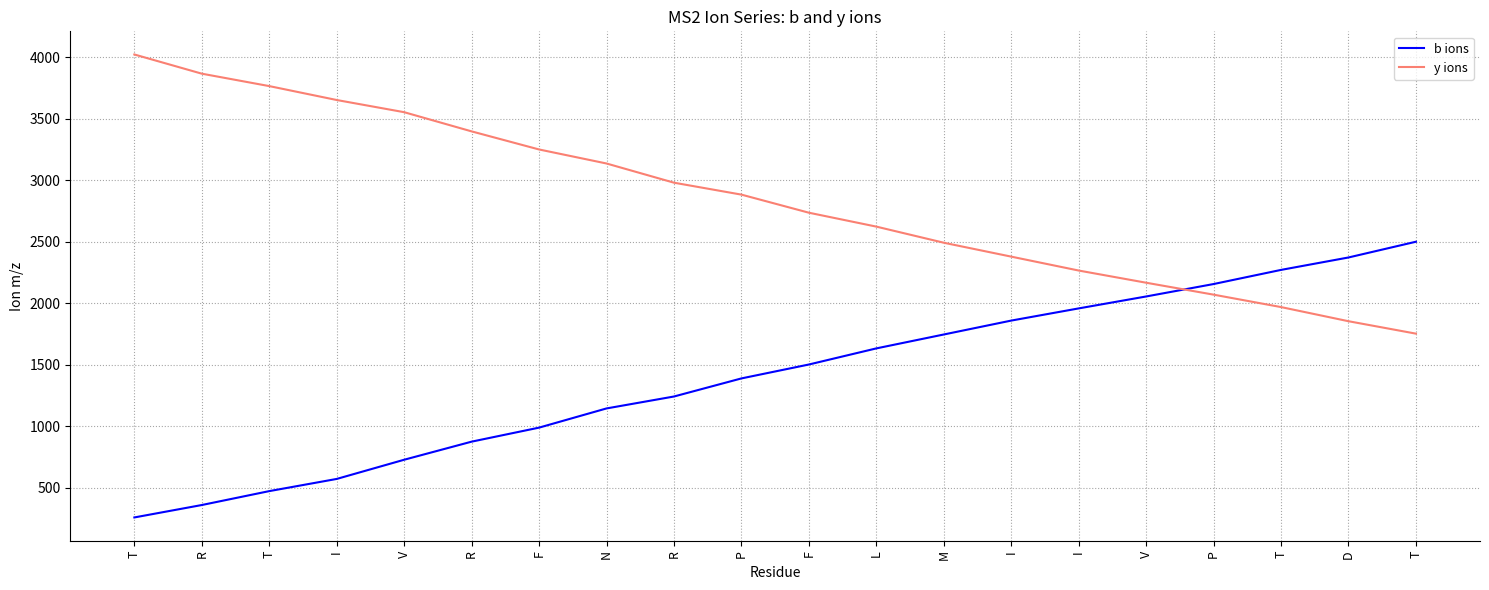

What is the minimum value shown in the chart?

258.2